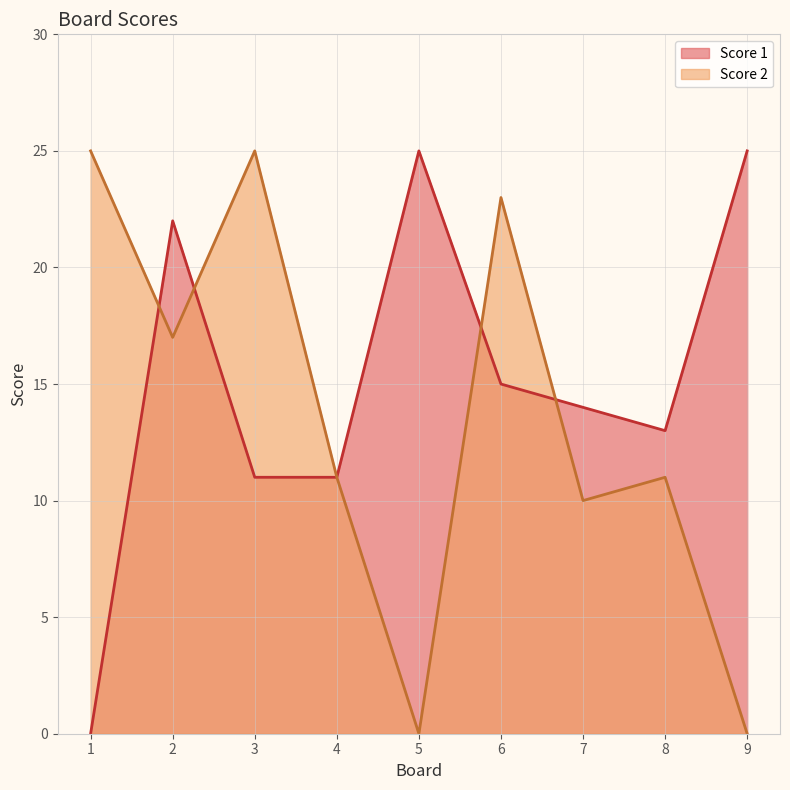

What is the sum of the Score 2 values at 2 and 8?

28